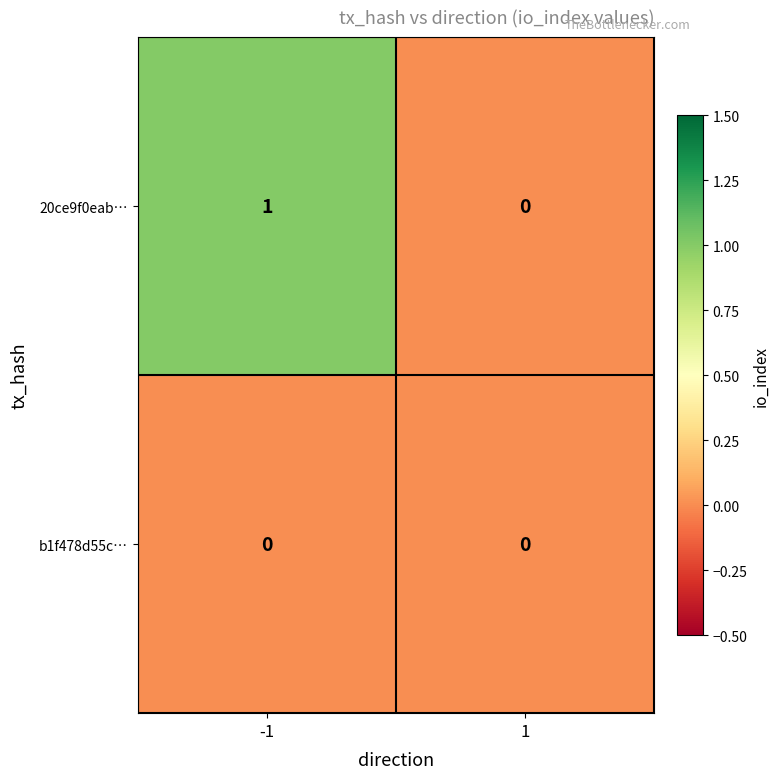

Reading right to left, what are all the values shown in this chart?

20ce9f0eab…: 1=0	-1=1
b1f478d55c…: 1=0	-1=0